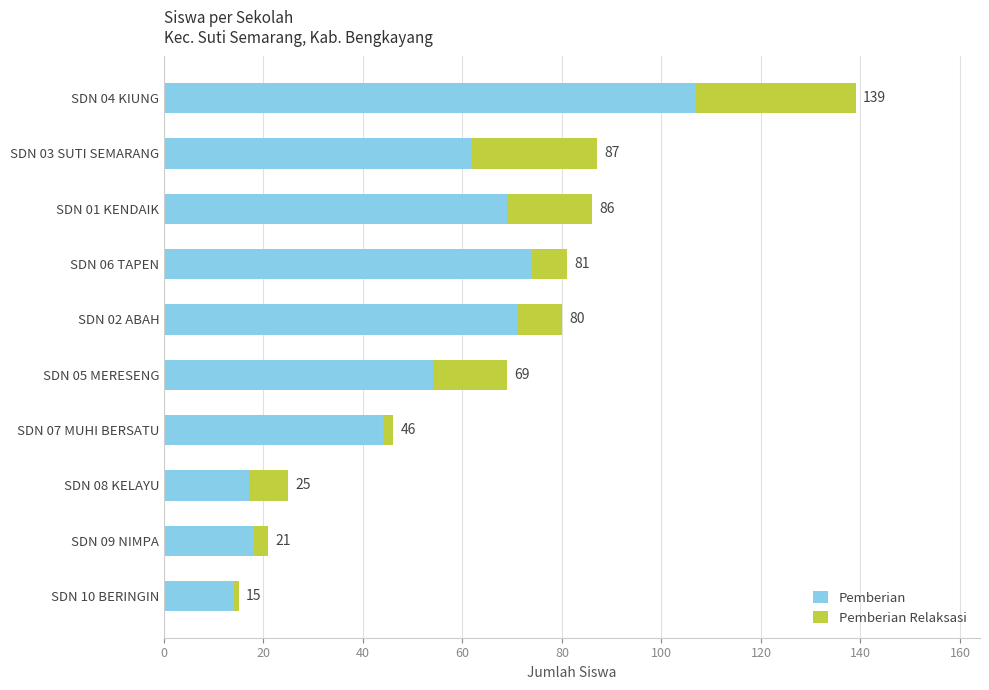

What are all the series names shown in the legend?

Pemberian, Pemberian Relaksasi